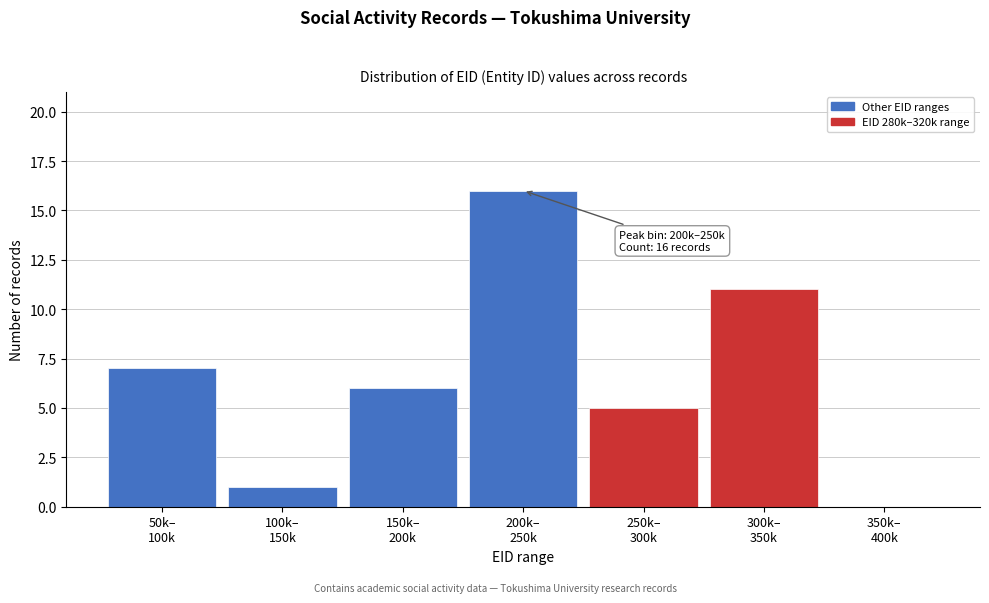

What is the greatest value displayed?

16